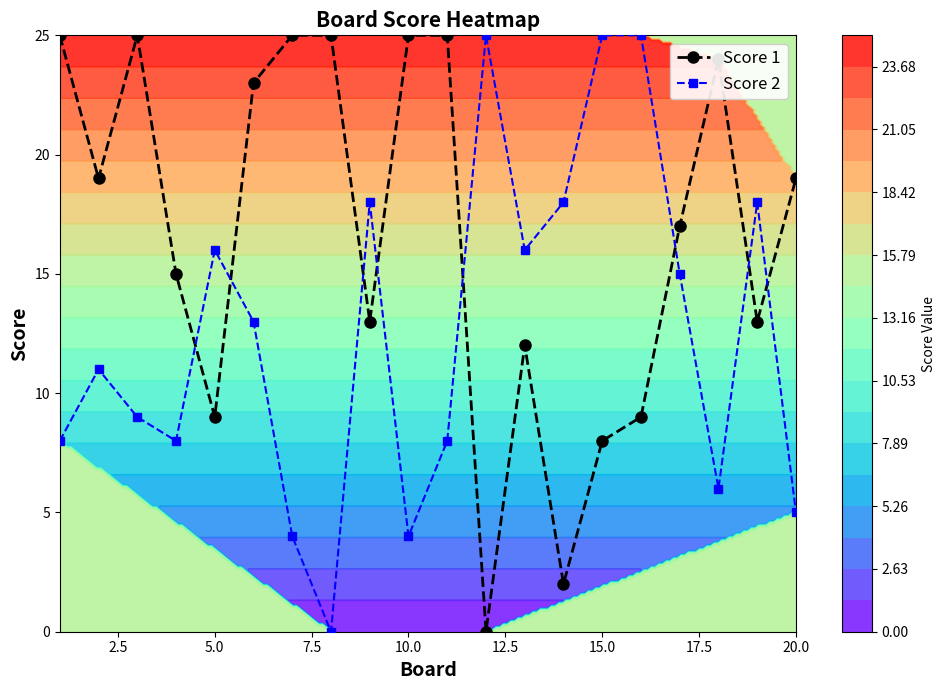

How many positive values does the Score 1 series have?

19